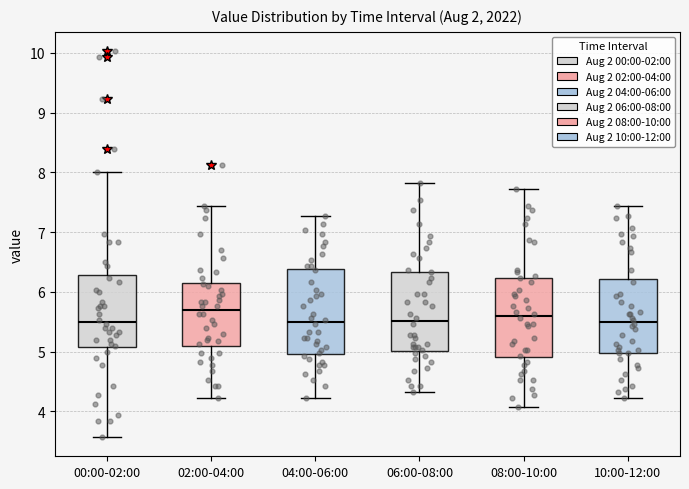

Reading left to right, read every box against the y-axis: the position of its median line, the range the box covers, and the ends of its whiskers. The values are not printed on the chart, so give them approximately, as read against the axis.

00:00-02:00: median 5.5, box 5.1 to 6.3, whiskers 3.6 to 8.0
02:00-04:00: median 5.7, box 5.1 to 6.2, whiskers 4.2 to 7.4
04:00-06:00: median 5.5, box 5.0 to 6.4, whiskers 4.2 to 7.3
06:00-08:00: median 5.5, box 5.0 to 6.3, whiskers 4.3 to 7.8
08:00-10:00: median 5.6, box 4.9 to 6.2, whiskers 4.1 to 7.7
10:00-12:00: median 5.5, box 5.0 to 6.2, whiskers 4.2 to 7.4